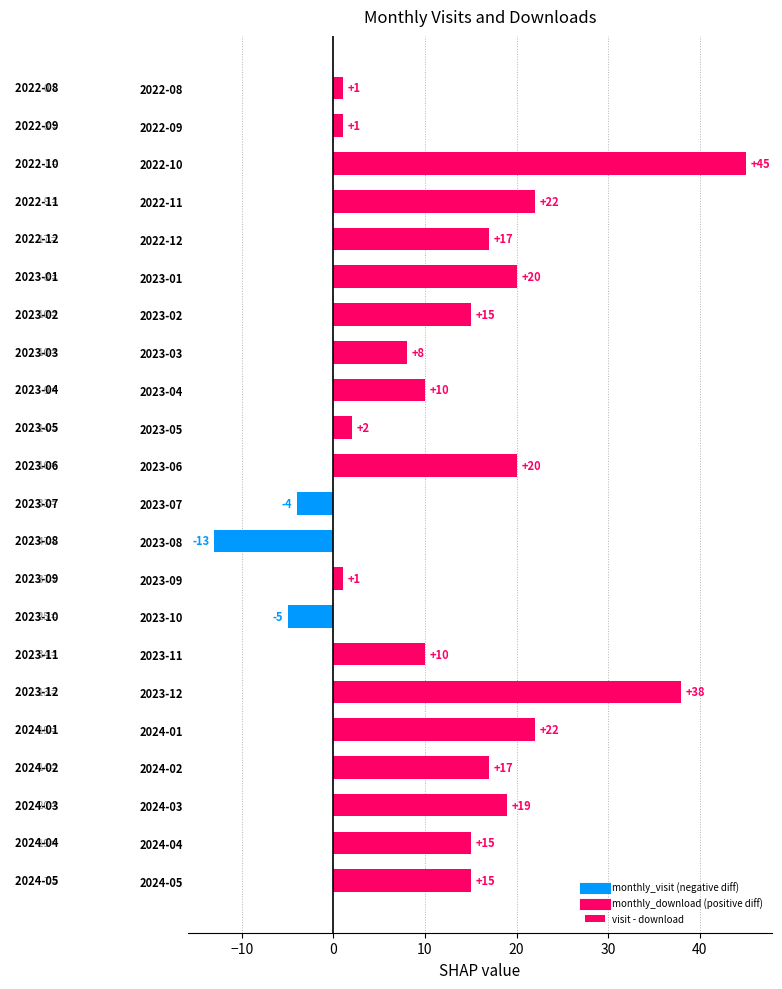

What position from the top is 2023-01?

6